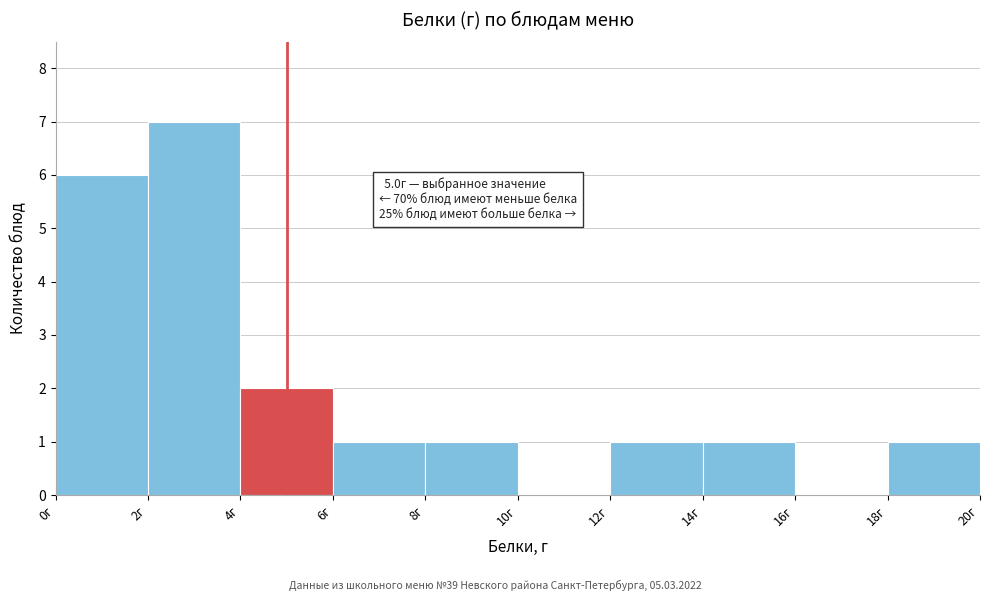

Over which range of the x-axis is the bar tallest?

2 to 4